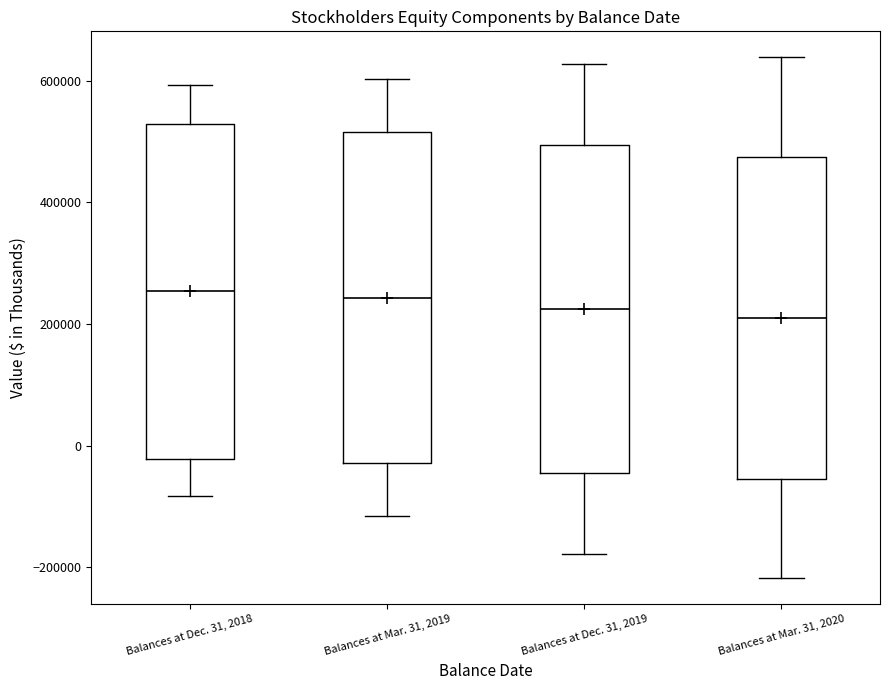

Where does the median line of the box for Balances at Mar. 31, 2020 sit on the y-axis? The values are not printed on the chart, so give them approximately, as read against the axis.

200000